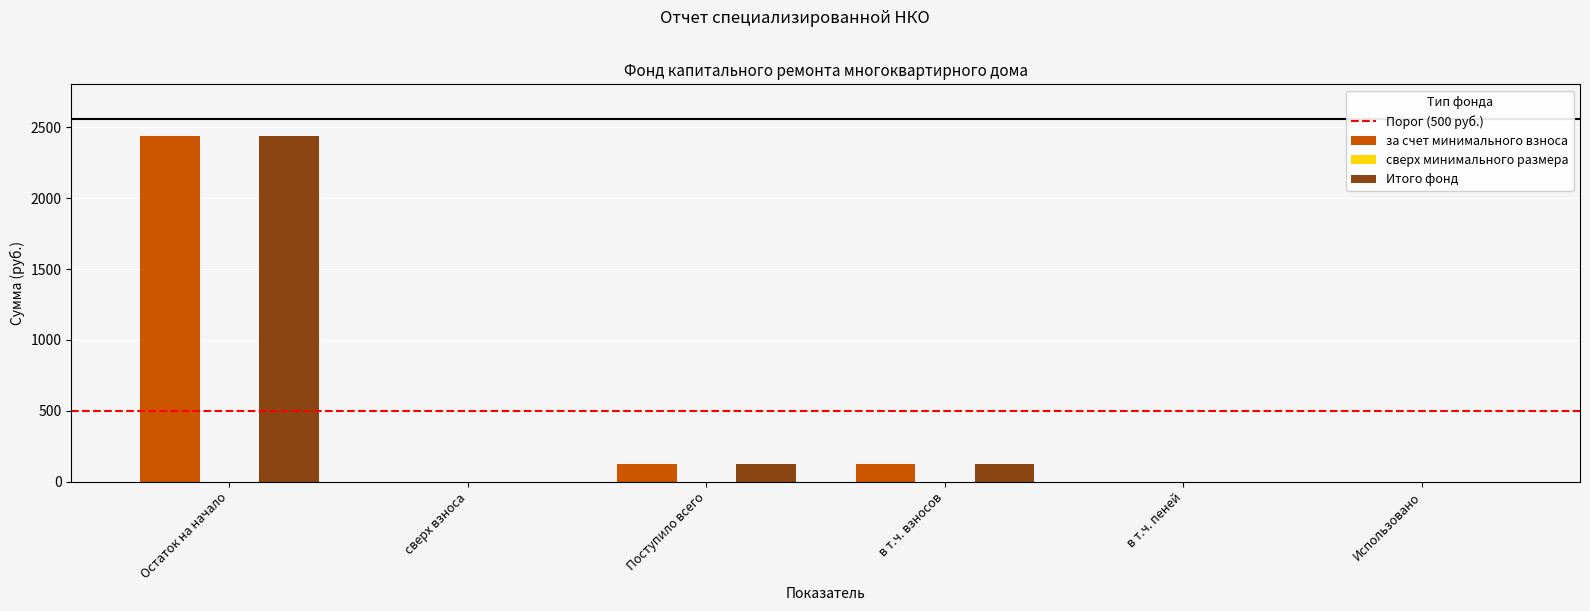

Read the за счет минимального взноса value at Остаток на начало.

2438.4